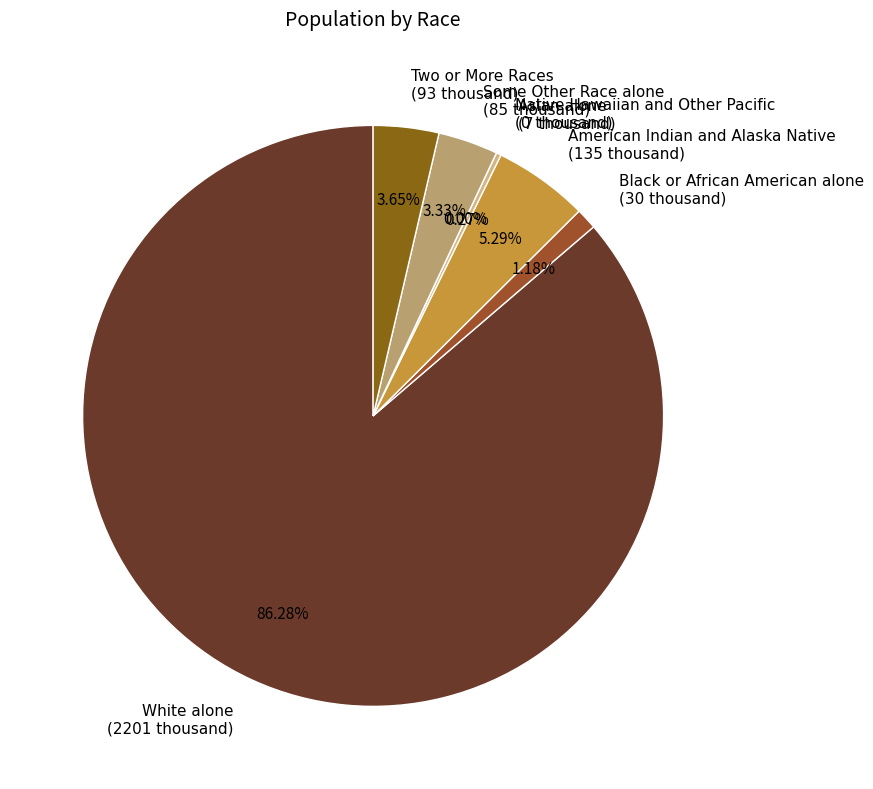

What is the total percentage of Two or More Races and Some Other Race alone?

7.0%